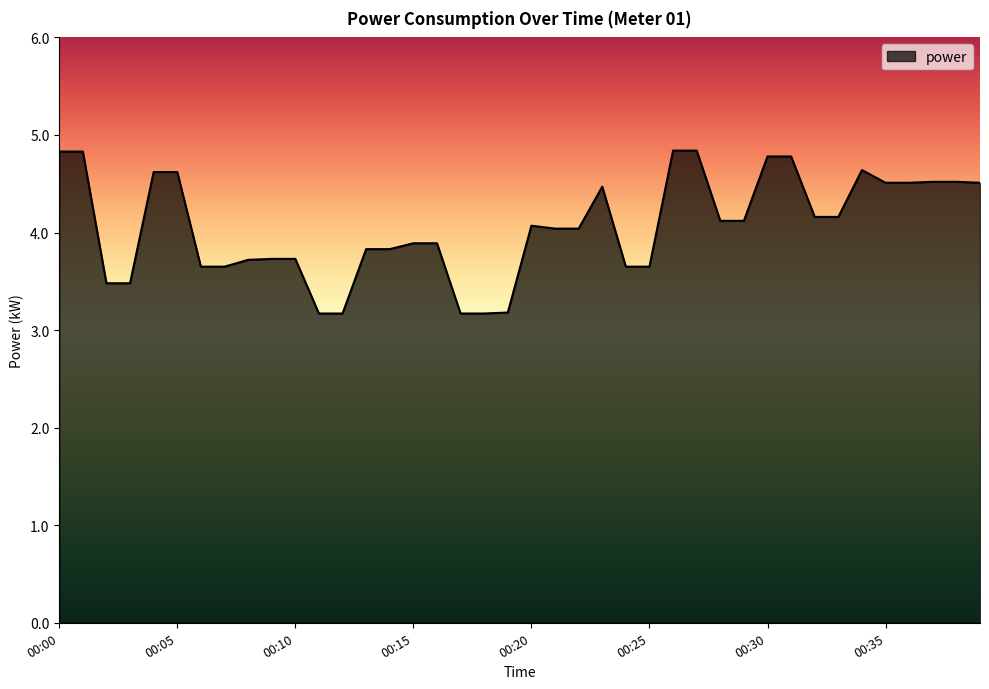

What is the minimum value shown in the chart?

3.2